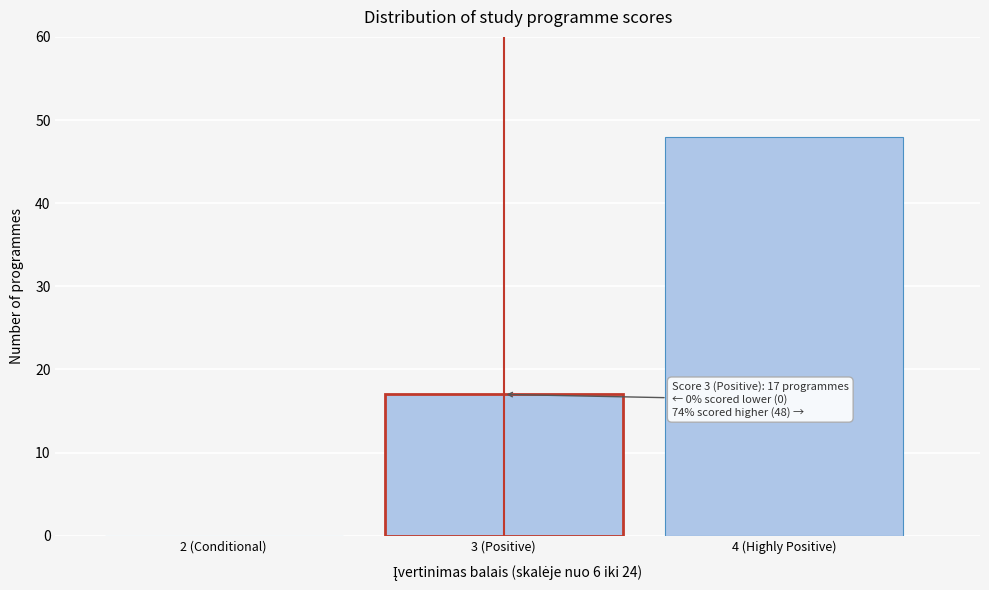

Reading right to left, transcribe all the data shown in this chart.

4 (Highly Positive)=48	3 (Positive)=17	2 (Conditional)=0